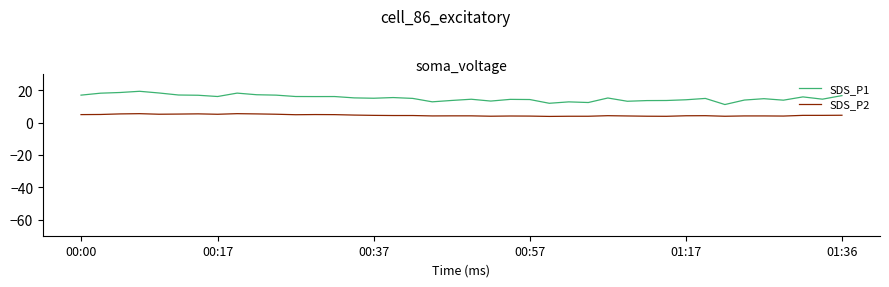

Which series has the largest range (max minus min)?

SDS_P1